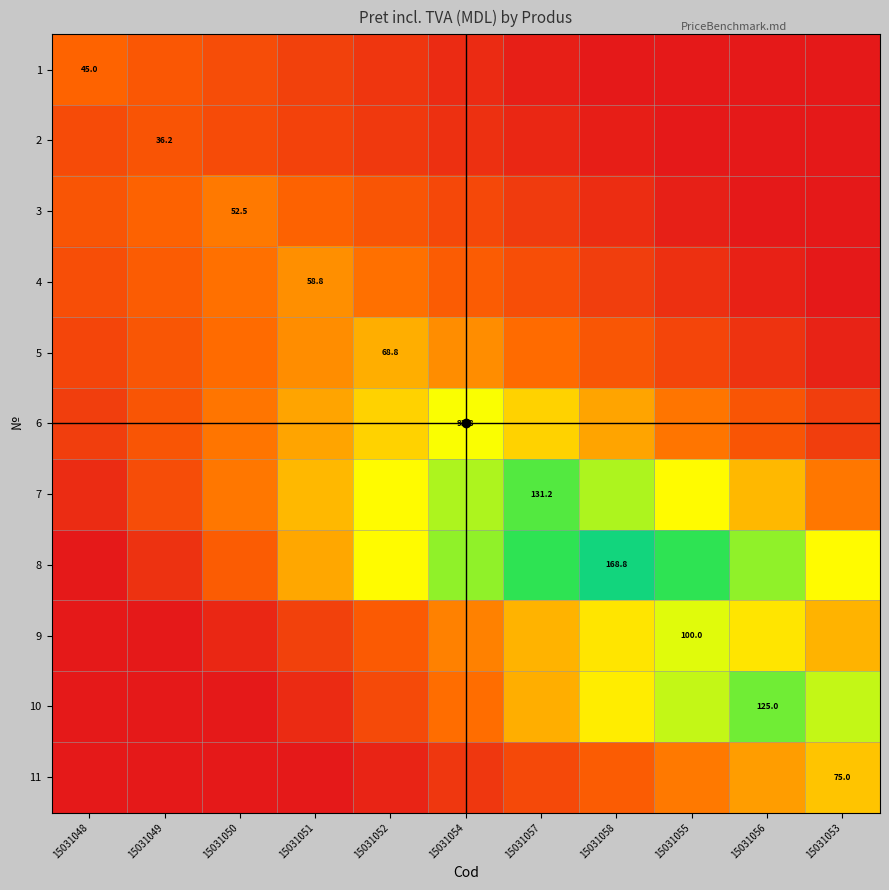

At how many categories does at least one series exceed 149?

1